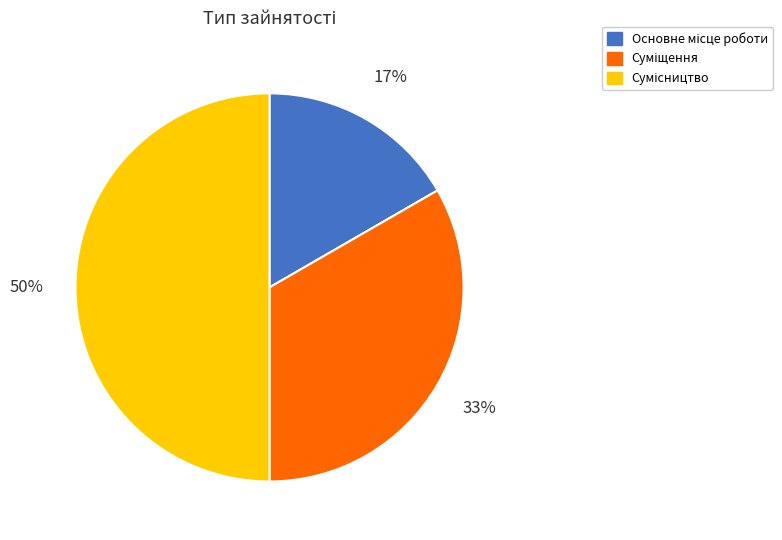

To the nearest percent, what is the difference between the largest and smallest slice percentages?

33%